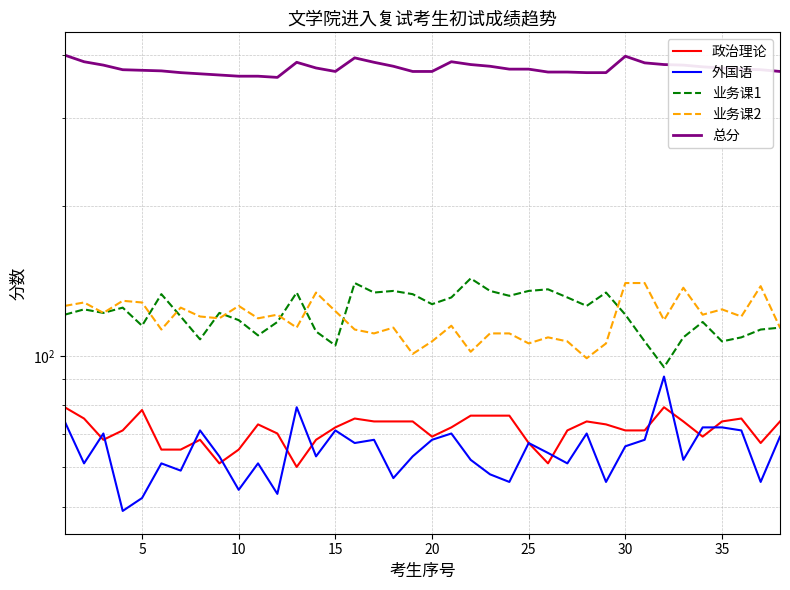

Reading left to right, list all the values displayed in this chart.

政治理论: 79	75	68	71	78	65	65	68	61	65	73	70	60	68	72	75	74	74	74	69	72	76	76	76	67	61	71	74	73	71	71	79	74	69	74	75	67	74
外国语: 74	61	70	49	52	61	59	71	63	54	61	53	79	63	71	67	68	57	63	68	70	62	58	56	67	64	61	70	56	66	68	91	62	72	72	71	56	69
业务课1: 121	124	122	125	115	133	120	108	122	118	110	117	134	112	105	140	134	135	133	127	131	143	135	132	135	136	131	126	134	121	107	95	109	117	107	109	113	114
业务课2: 126	128	122	129	128	113	125	120	119	126	119	121	114	134	123	113	111	114	101	107	115	102	111	111	106	109	107	99	106	140	140	118	137	121	124	120	138	114
总分: 400	388	382	374	373	372	369	367	365	363	363	361	387	377	371	395	387	380	371	371	388	383	380	375	375	370	370	369	369	398	386	383	382	379	377	375	374	371